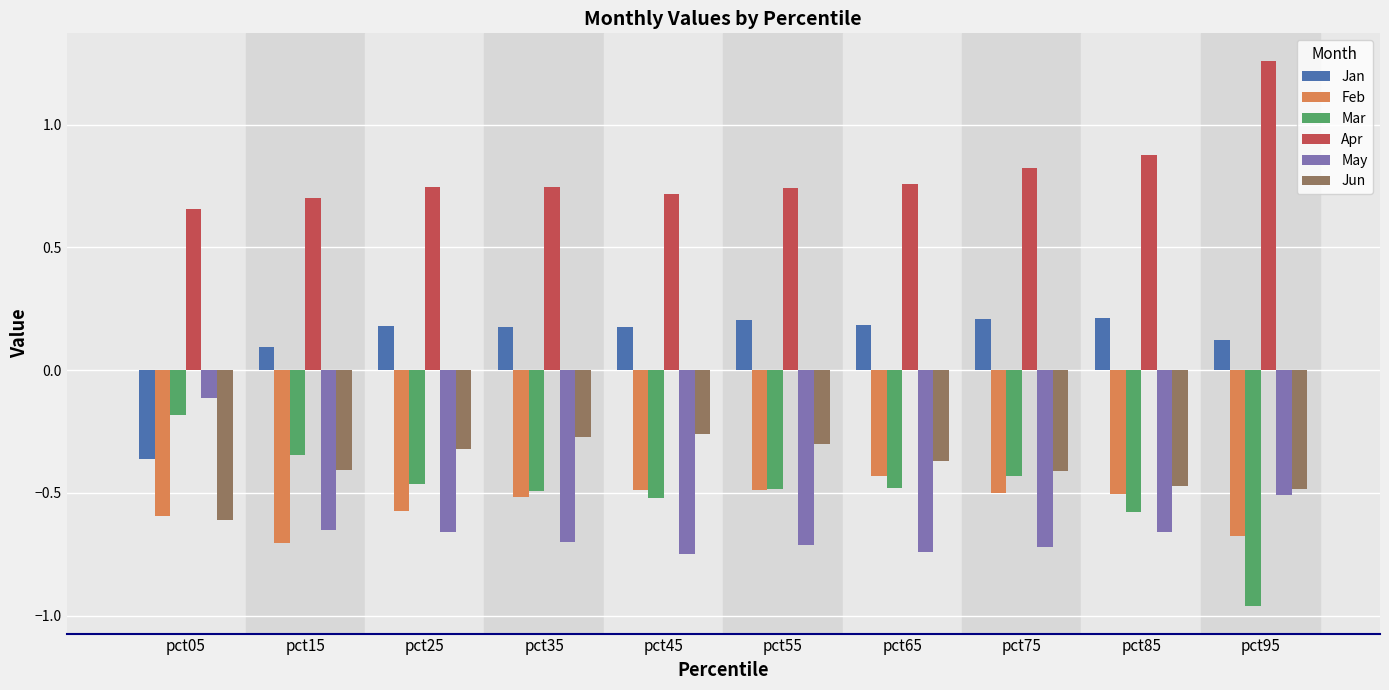

Is it true that May equals -0.7 at pct65?

True